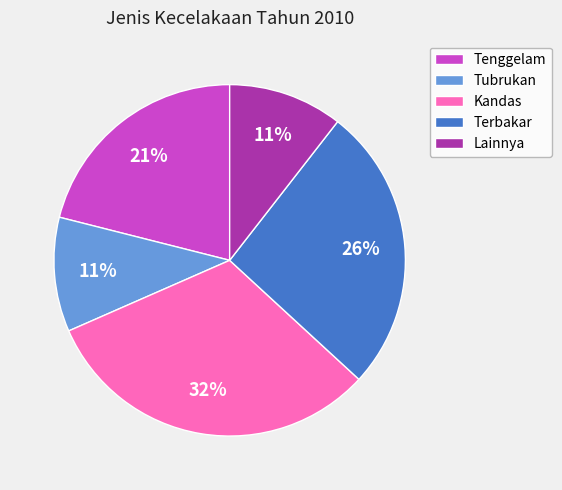

What percentage is the Lainnya slice, to the nearest percent?

11%